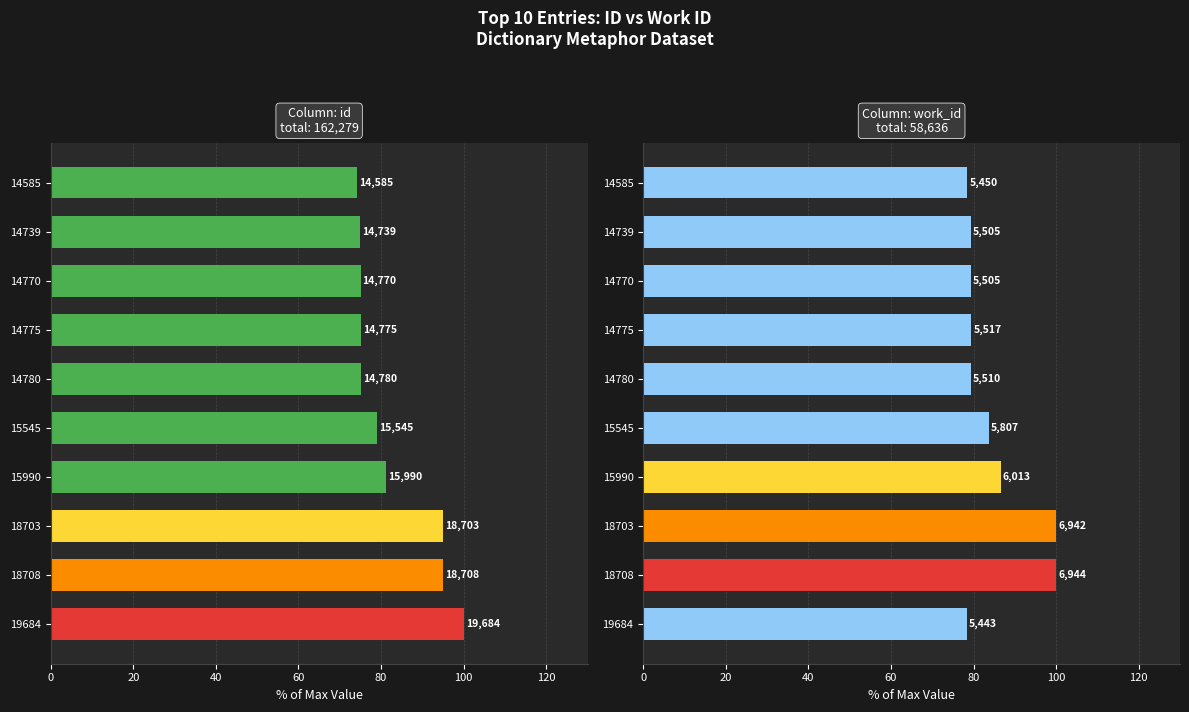

What is the highest value of the id series?

100.0